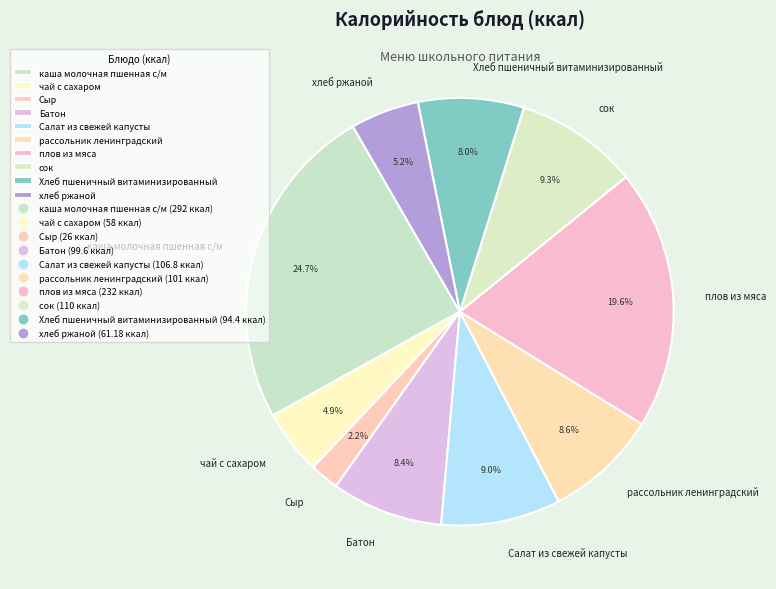

Is the sum of Хлеб пшеничный витаминизированный and Сыр greater than half?

No